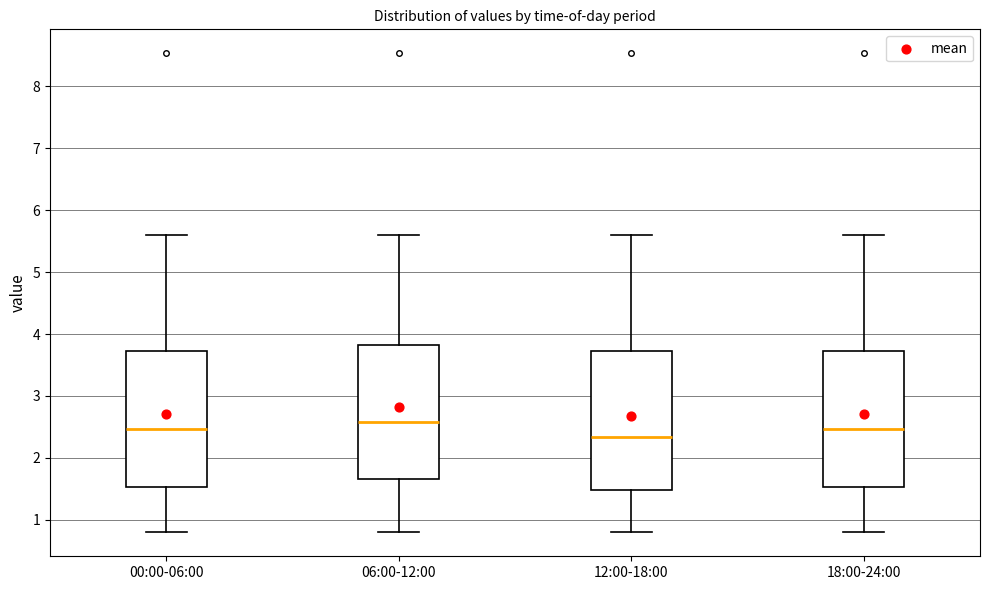

Reading left to right, transcribe this box plot: for each box, give where its median line is, the range the box spans, and where its two whiskers end, as read against the y-axis. The values are not printed on the chart, so give them approximately, as read against the axis.

00:00-06:00: median 2.5, box 1.5 to 3.7, whiskers 0.8 to 5.6
06:00-12:00: median 2.6, box 1.7 to 3.8, whiskers 0.8 to 5.6
12:00-18:00: median 2.3, box 1.5 to 3.7, whiskers 0.8 to 5.6
18:00-24:00: median 2.5, box 1.5 to 3.7, whiskers 0.8 to 5.6